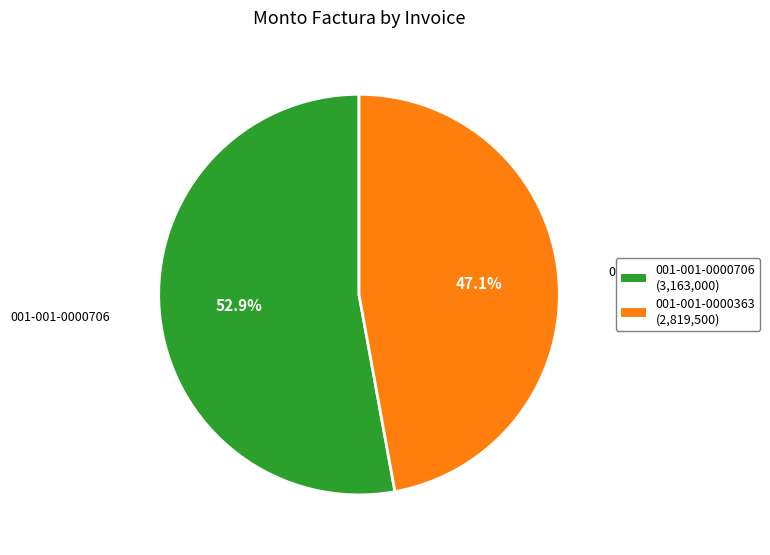

What percentage is NOT represented by 001-001-0000363?

52.9%